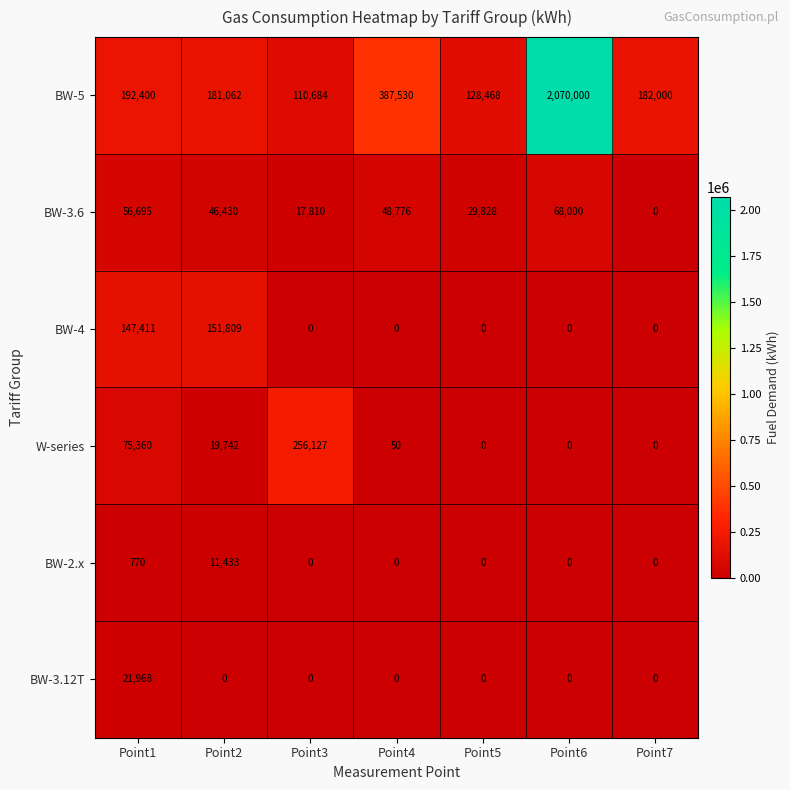

What is the total value across all series at Point6?

2138000